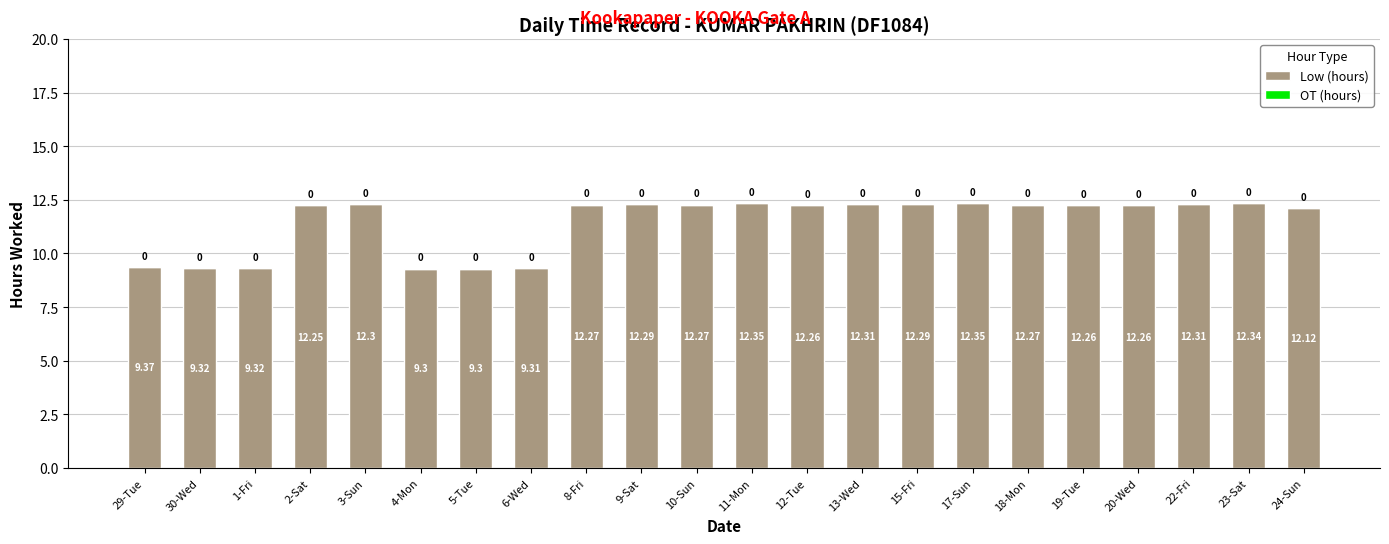

How many categories are shown in the chart?

22